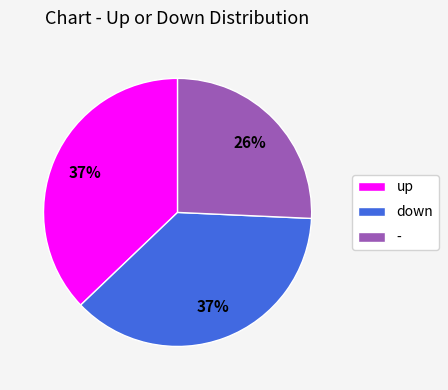

To the nearest percent, what is the combined percentage of up and -?

63%